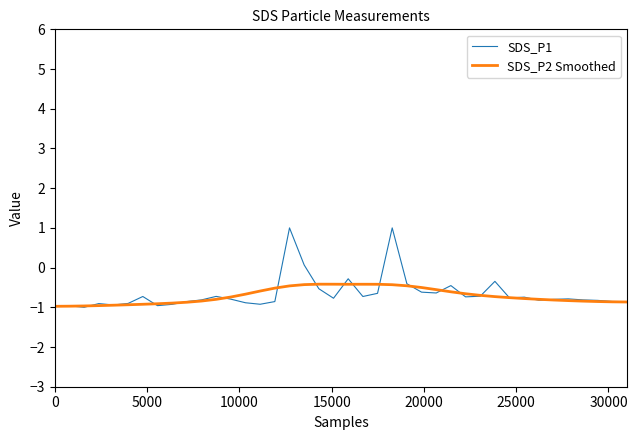

Rank the series by their maximum value, from highest to lowest.

SDS_P1, SDS_P2 Smoothed